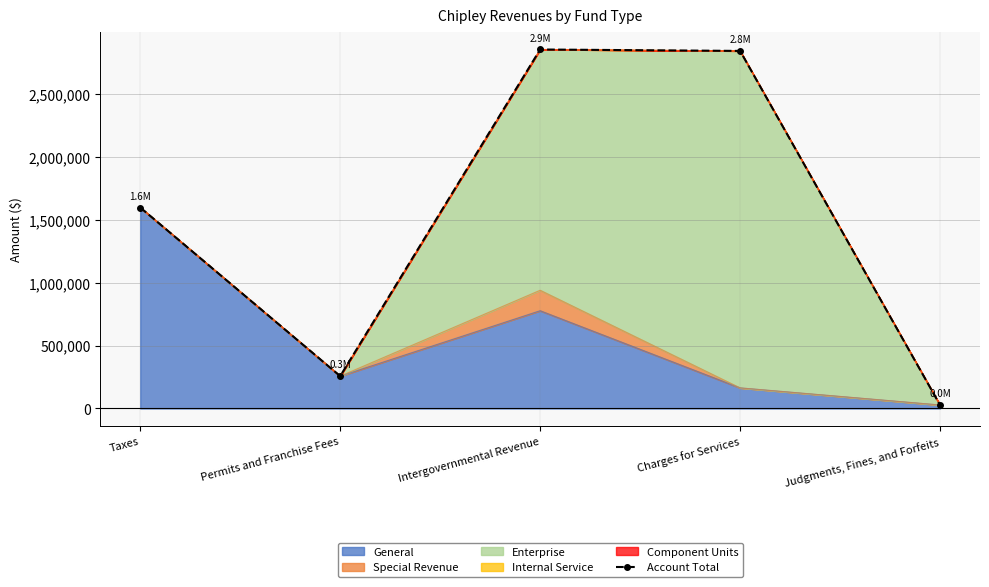

Where is the first local maximum?

Intergovernmental Revenue